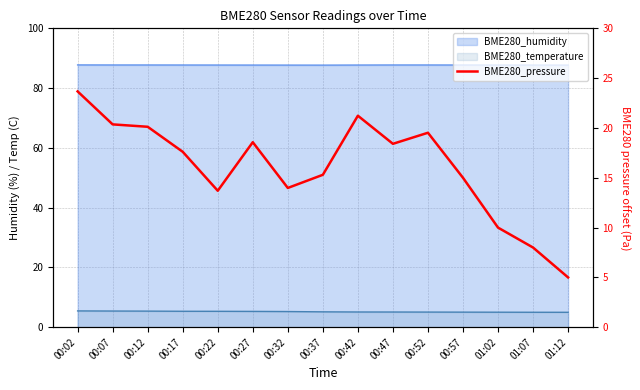

What is the value of the 11th point from the left?

19.5